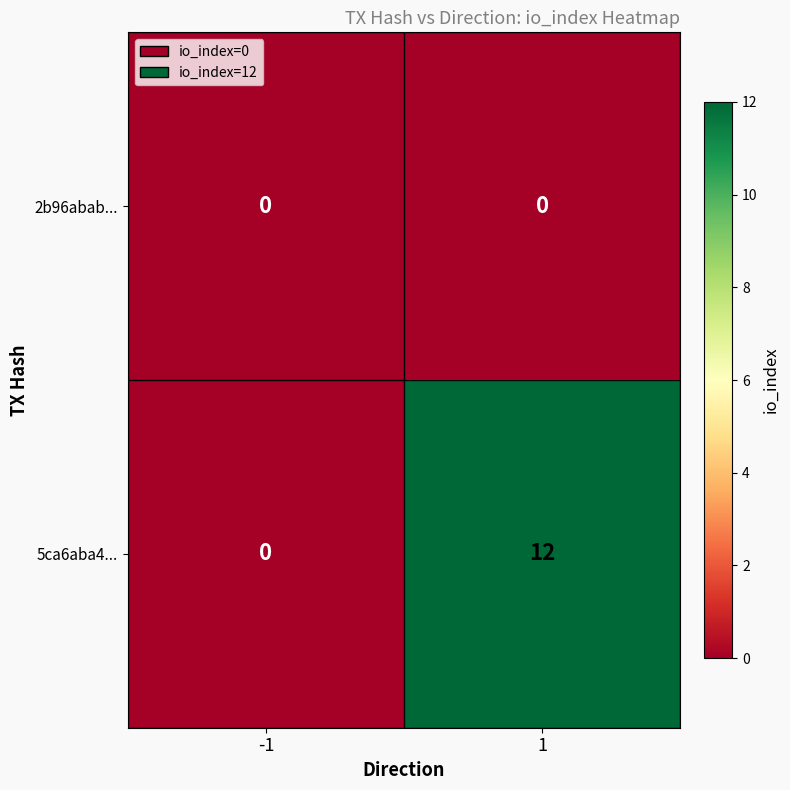

The 2b96abab... series shows 0 at -1. True or false?

True